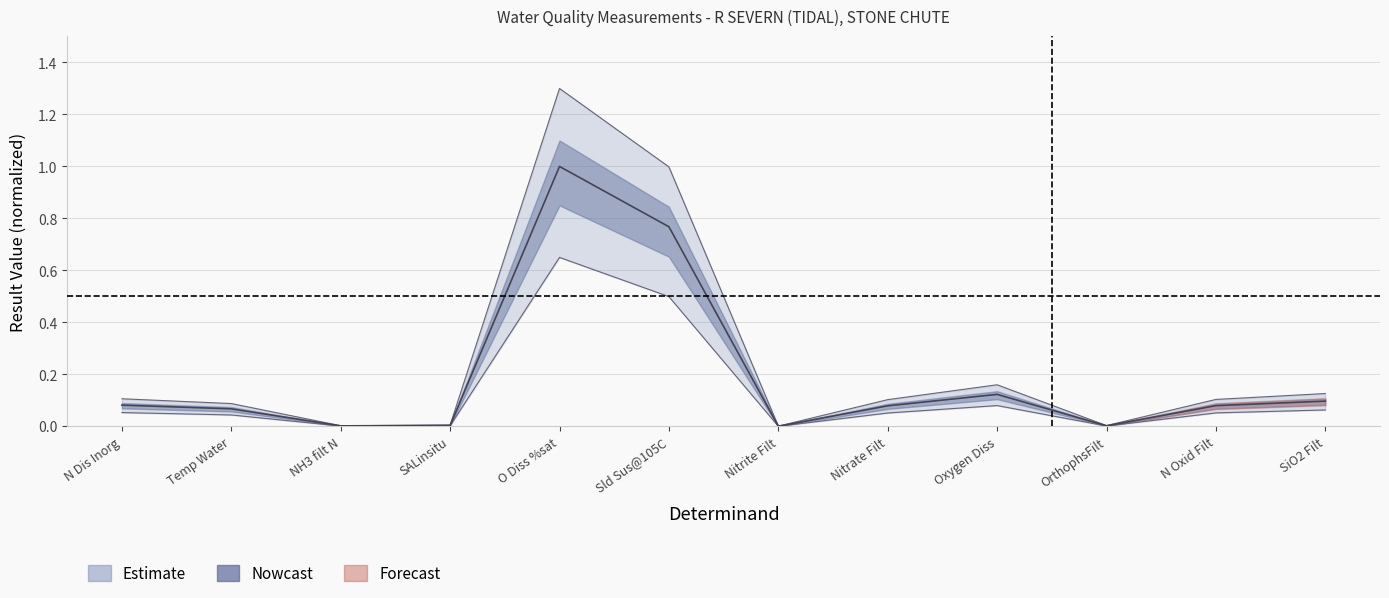

Reading left to right, list all the values displayed in this chart.

0.1	0.1	0.0	0.0	1.0	0.8	0.0	0.1	0.1	0.0	0.1	0.1